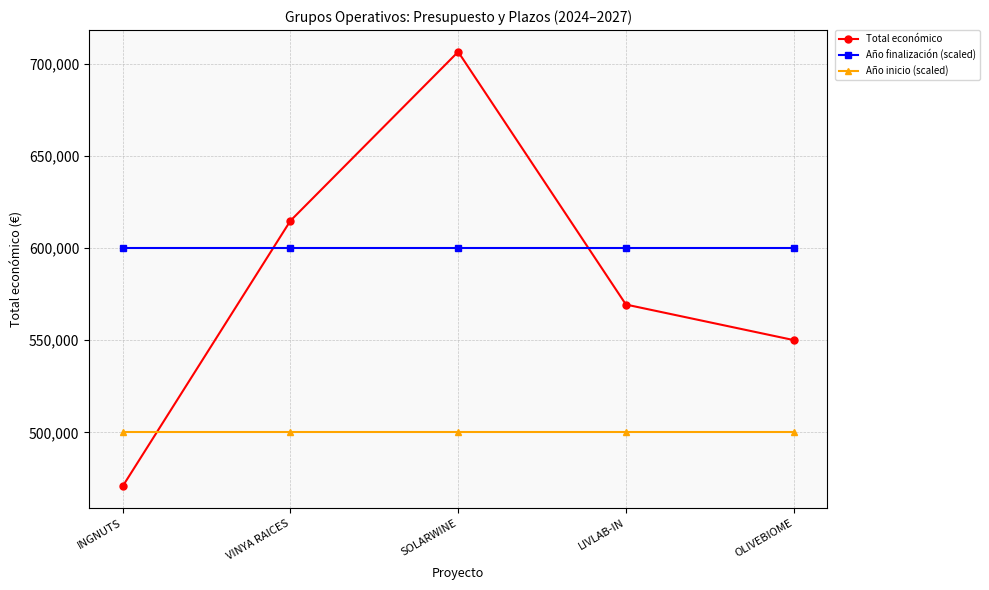

What is the label of the 5th point from the right?

INGNUTS